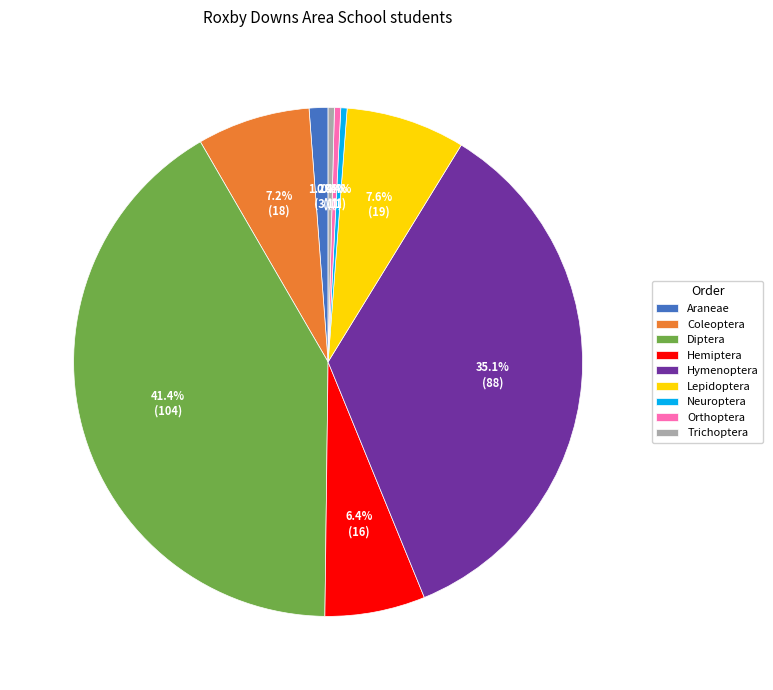

Which slice is the largest?

Diptera